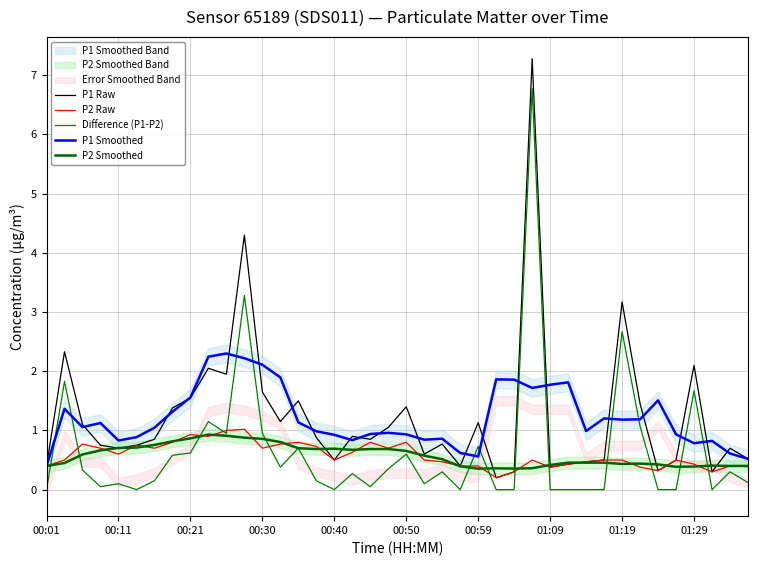

What is the difference between the P2 Raw values at 00:40 and 37?

0.3